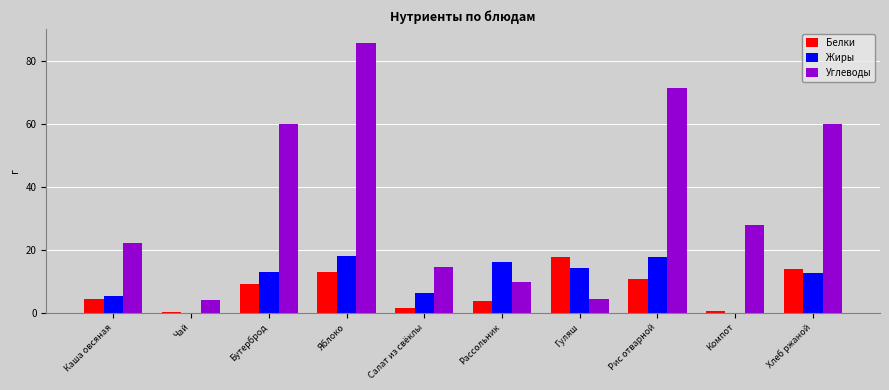

Which series has the widest spread of values?

Углеводы